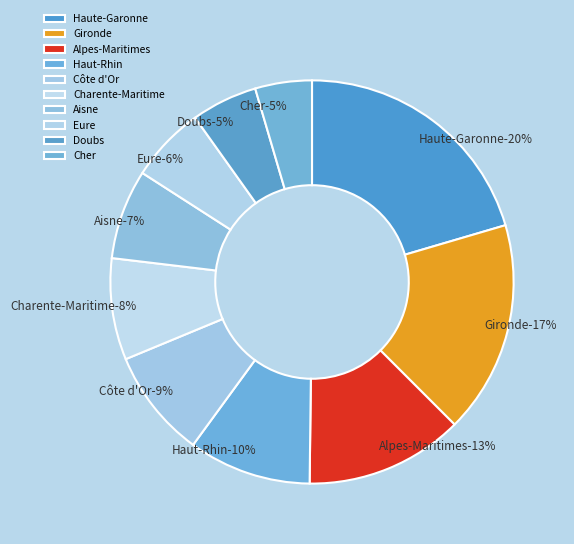

Which slice is the largest?

Haute-Garonne